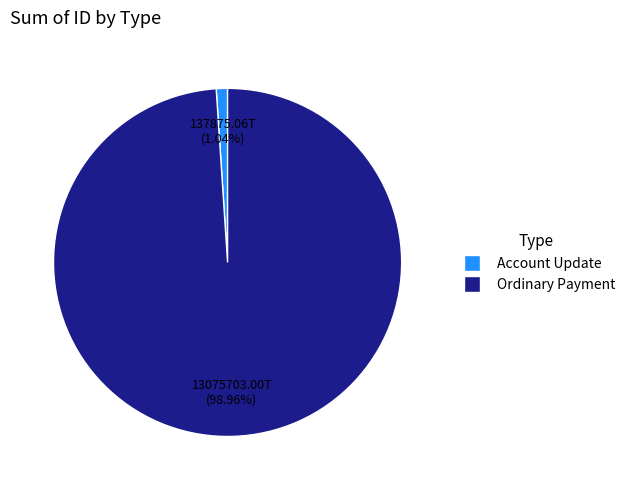

Which has a higher value, Ordinary Payment or Account Update?

Ordinary Payment